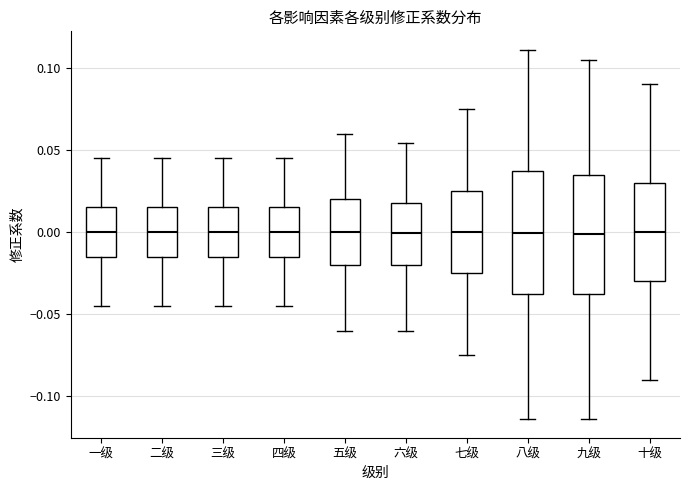

Where does the median line of the box for 六级 sit on the y-axis? The values are not printed on the chart, so give them approximately, as read against the axis.

0.000